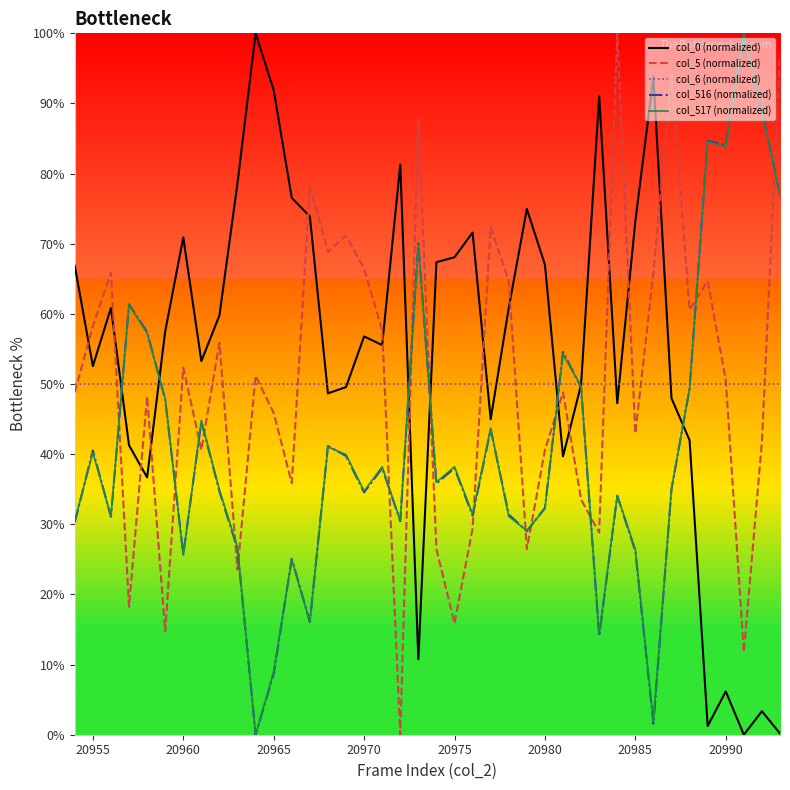

What is the maximum value for col_6 (normalized)?

50.0